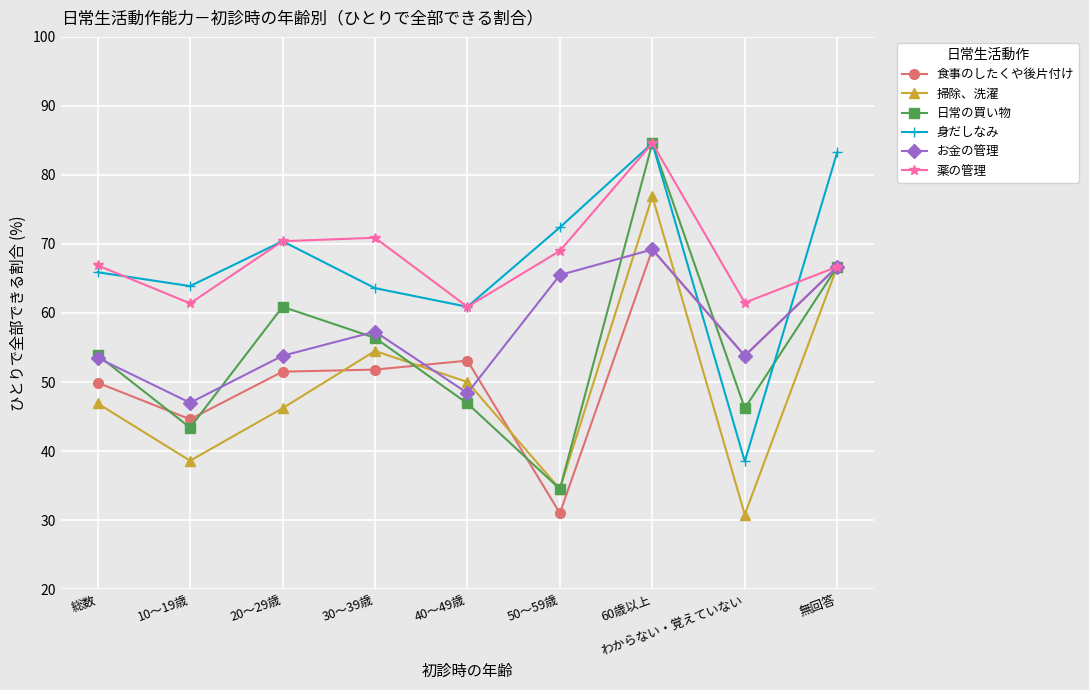

At which category does 食事のしたくや後片付け reach its first local valley?

10～19歳